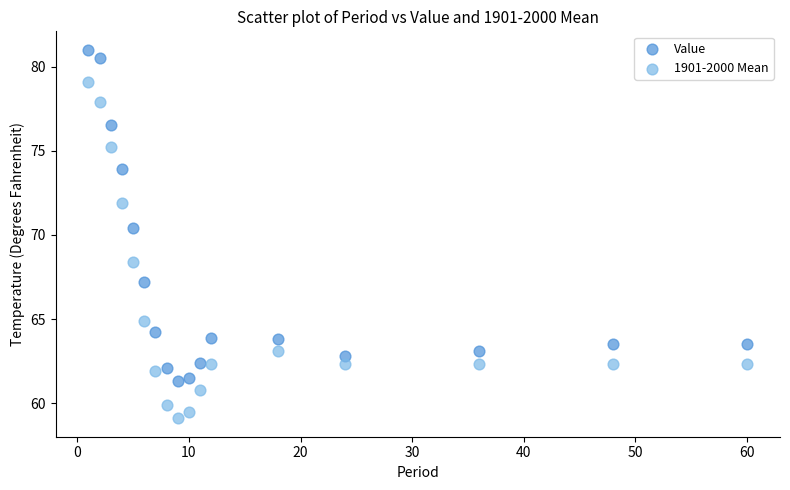

Which series contains the lowest Y value?

1901-2000 Mean